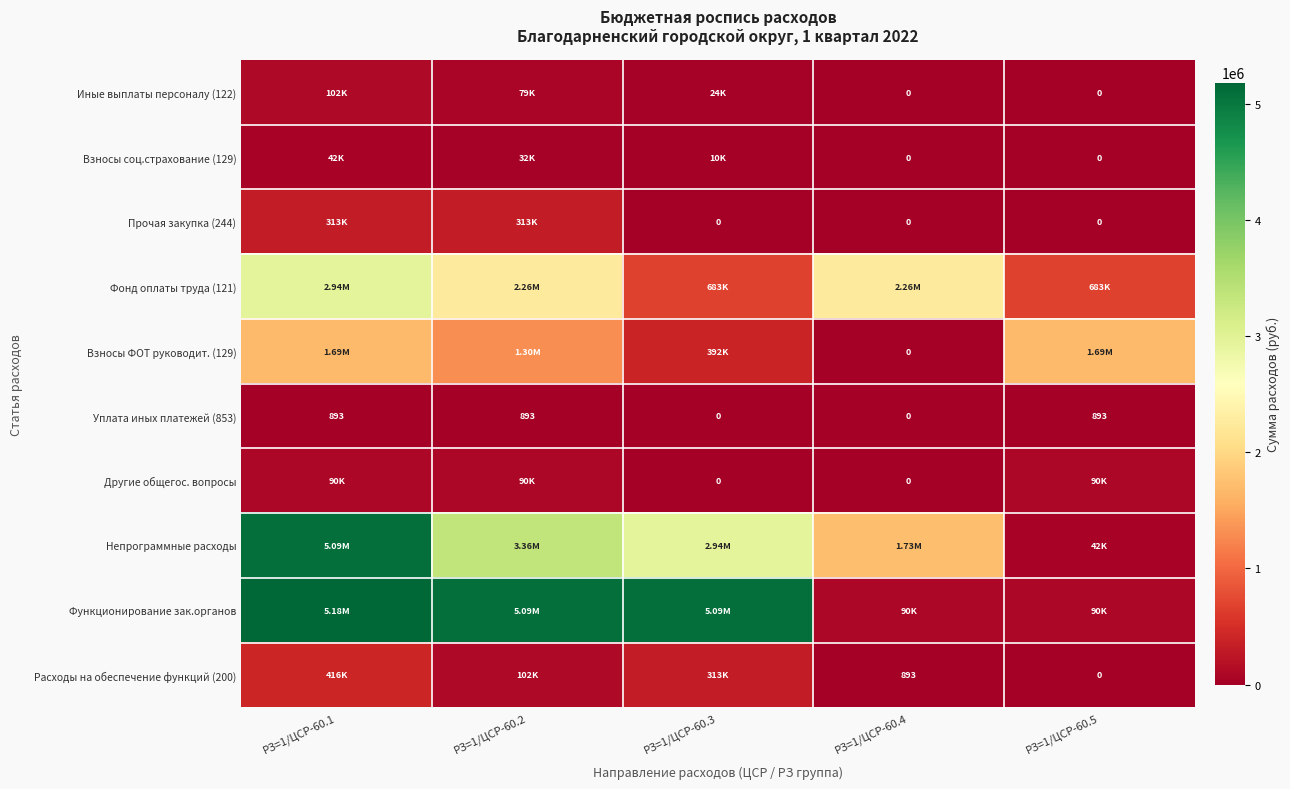

What is the total value across all series at РЗ=1/ЦСР-60.5?

2595641.2